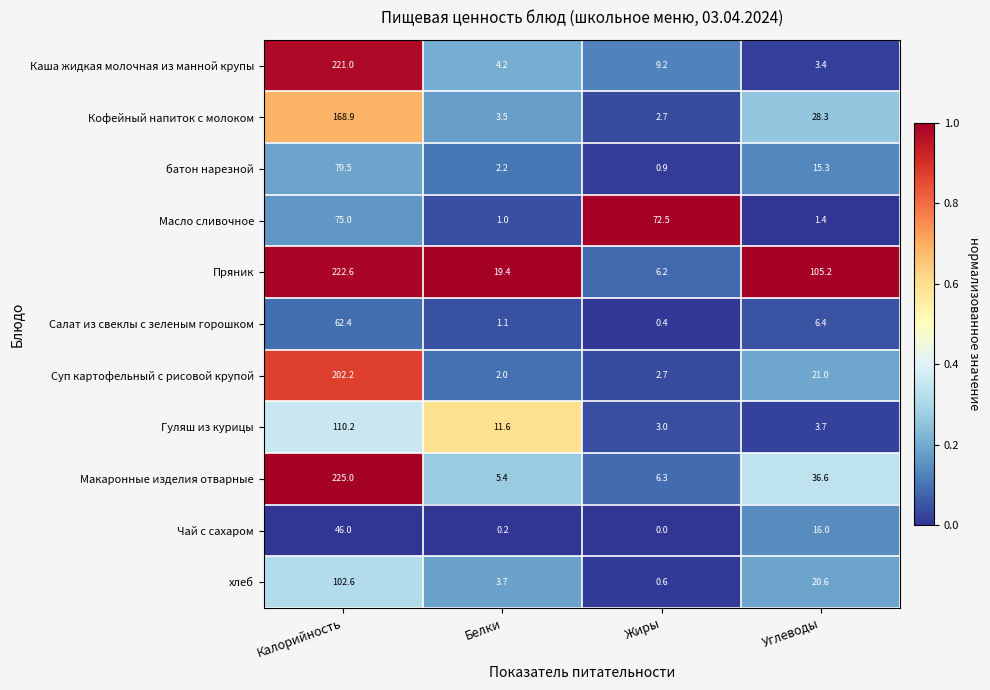

Rank the series at Калорийность from highest to lowest value.

Макаронные изделия отварные, Пряник, Каша жидкая молочная из манной крупы, Суп картофельный с рисовой крупой, Кофейный напиток с молоком, Гуляш из курицы, хлеб, батон нарезной, Масло сливочное, Салат из свеклы с зеленым горошком, Чай с сахаром